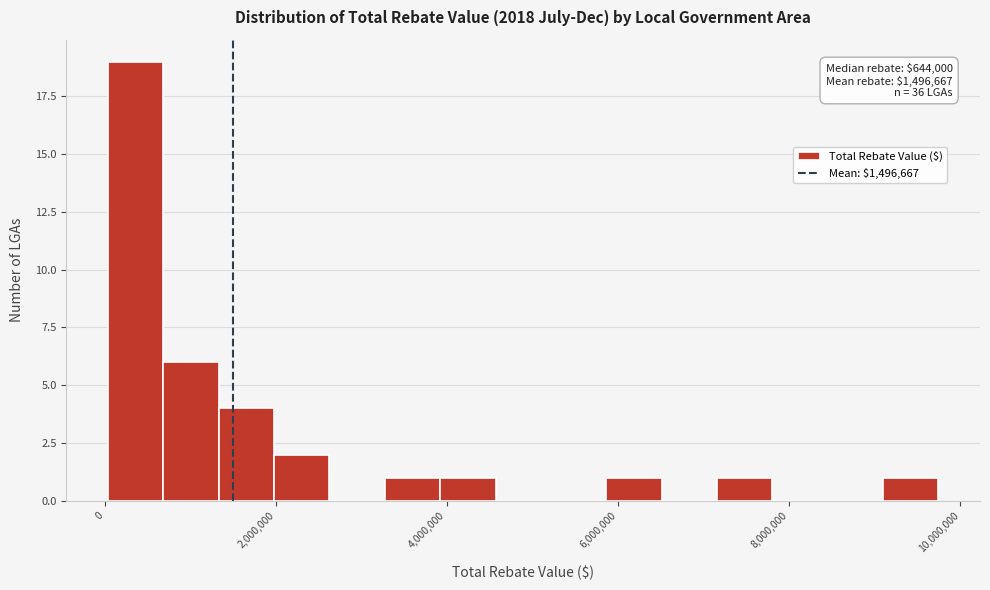

Read against the x-axis, roughly where is the centre of the tallest bar?

400000